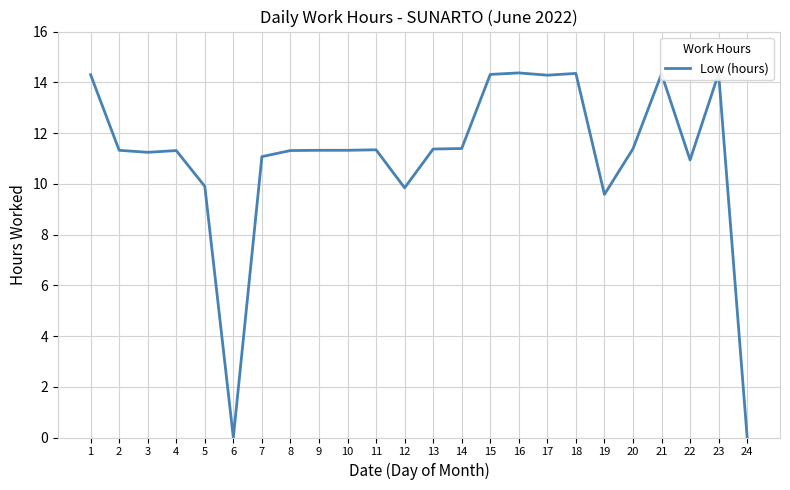

What is the change in value from 7 to 17?

+3.2